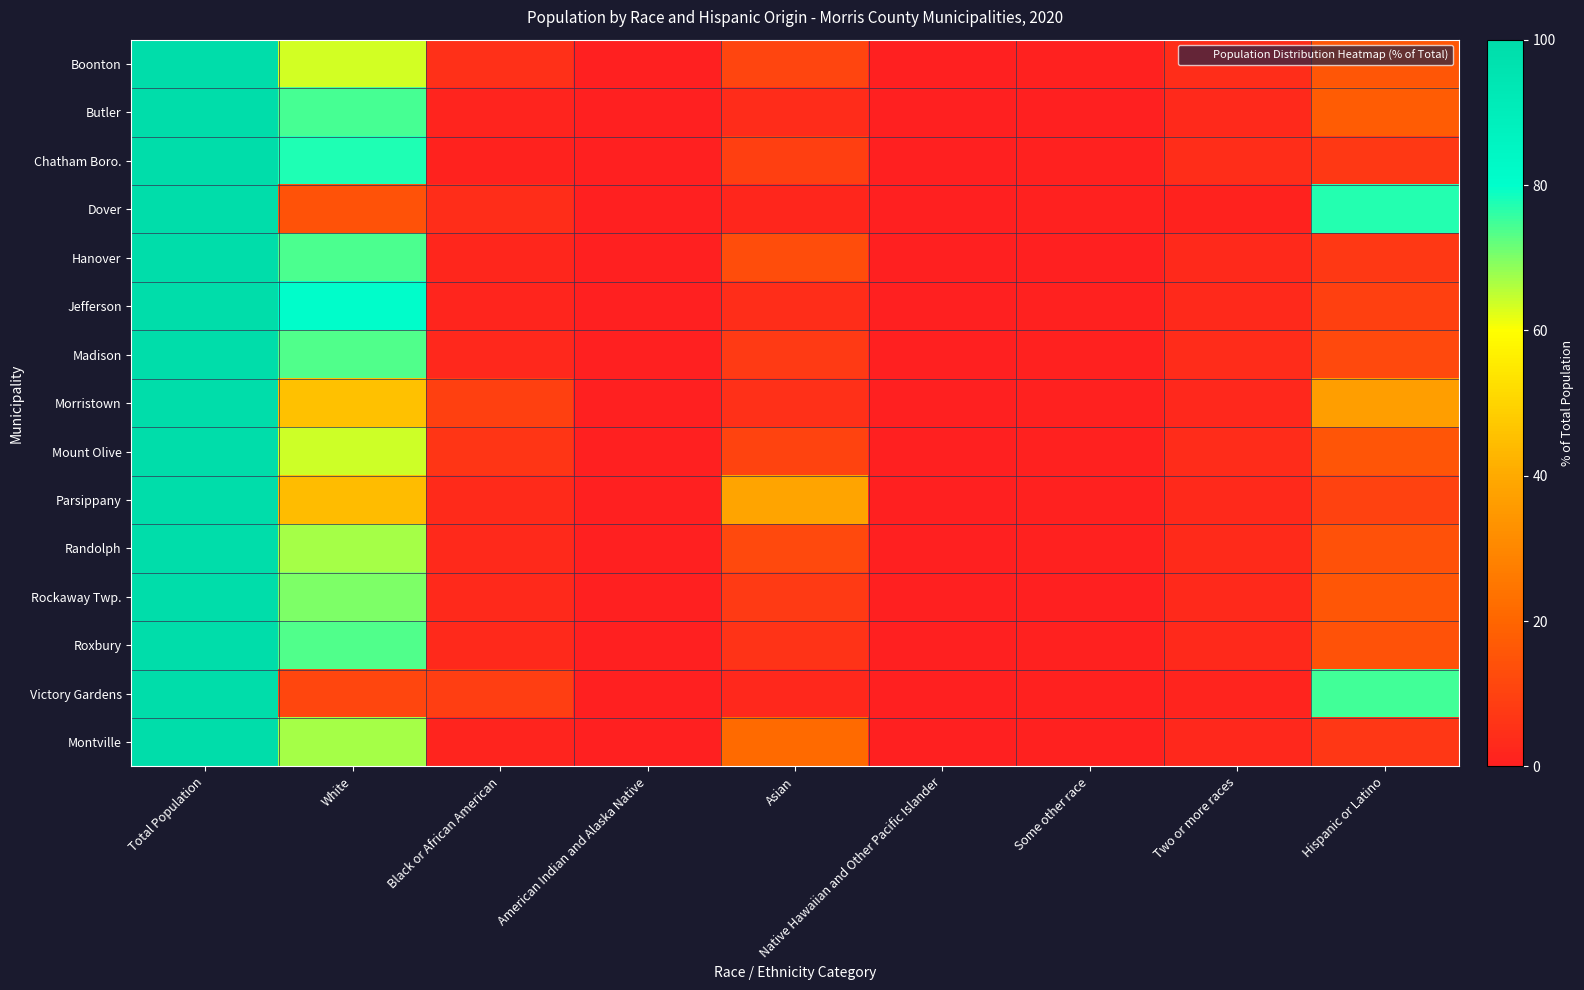

What is the total value across all series at Some other race?

7.2